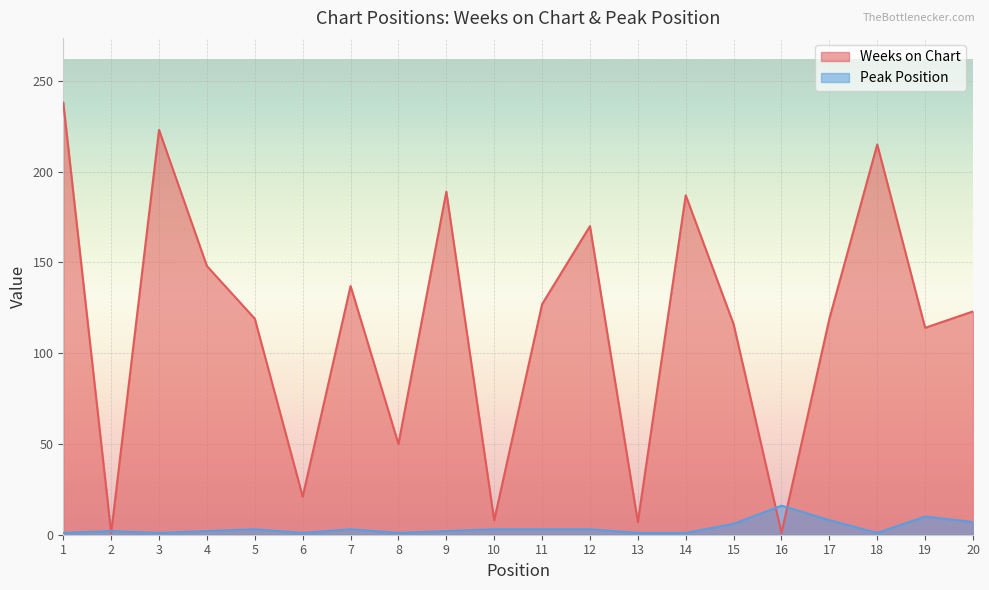

At 5, list the series in order from smallest to largest.

Peak Position, Weeks on Chart